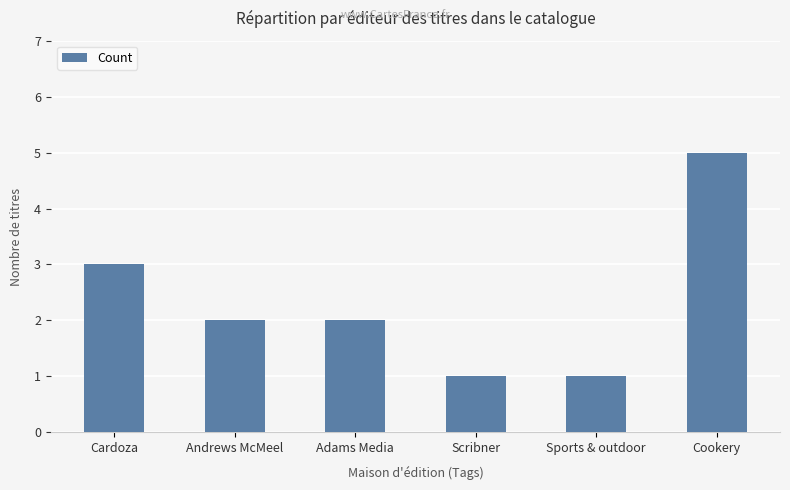

What position from the right is Scribner?

3